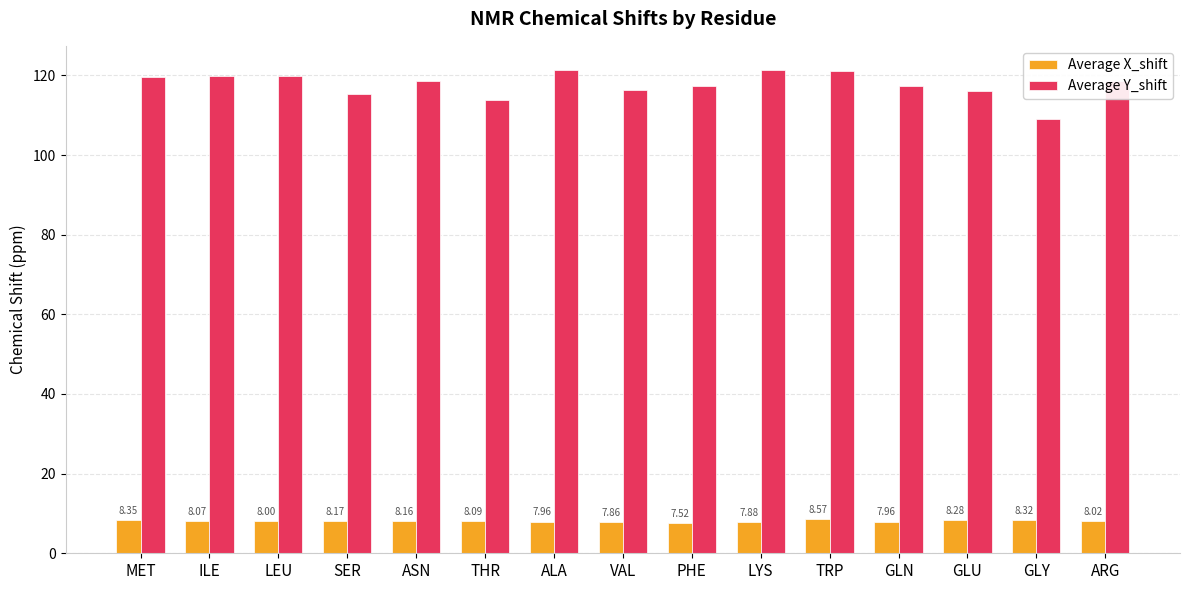

Rank the series by their maximum value, from highest to lowest.

Average Y_shift, Average X_shift